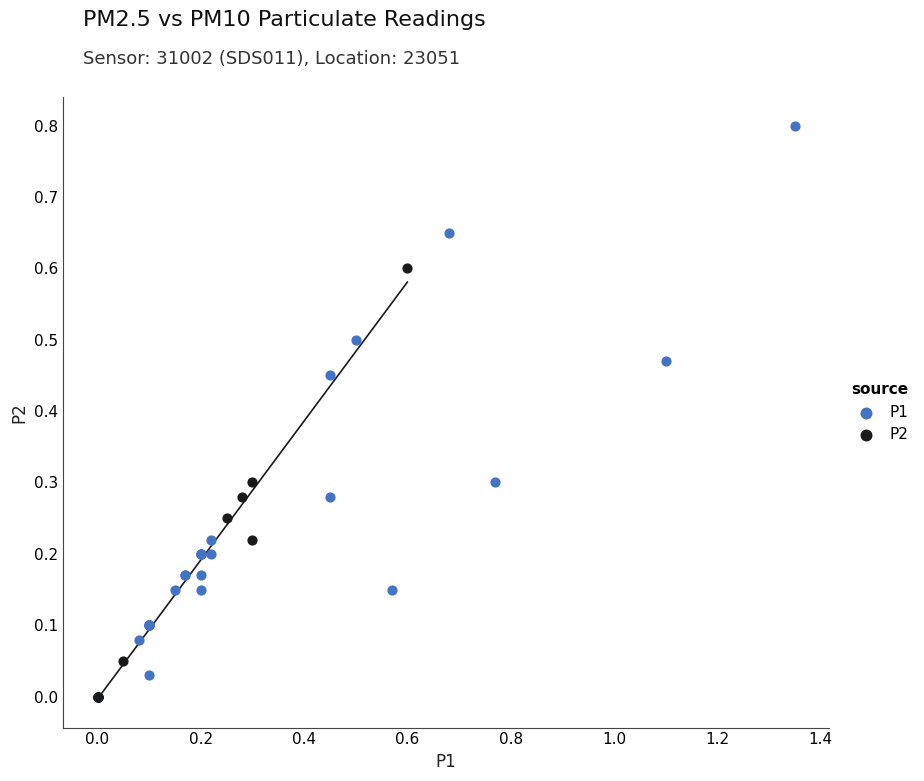

What are all the series names shown in the legend?

P1, P2